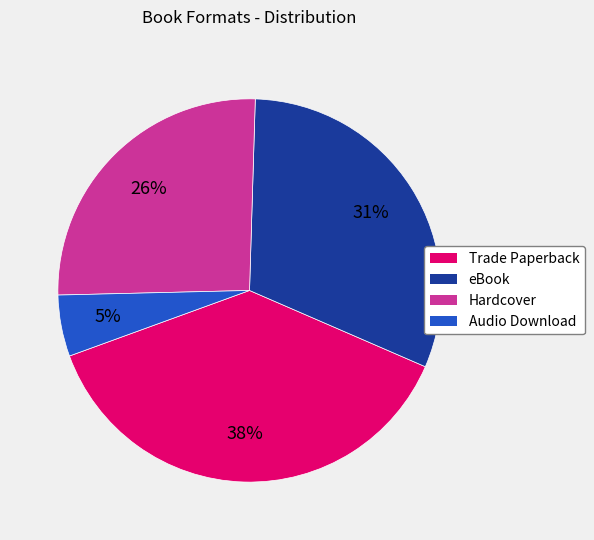

The eBook slice represents 38% of the pie. True or false?

False